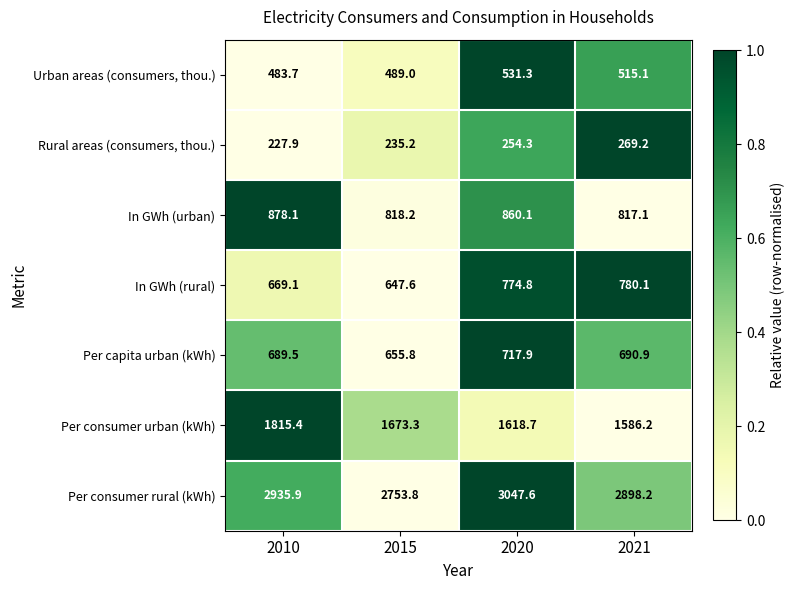

The value of In GWh (rural) at 2020 is 774.8. True or false?

True